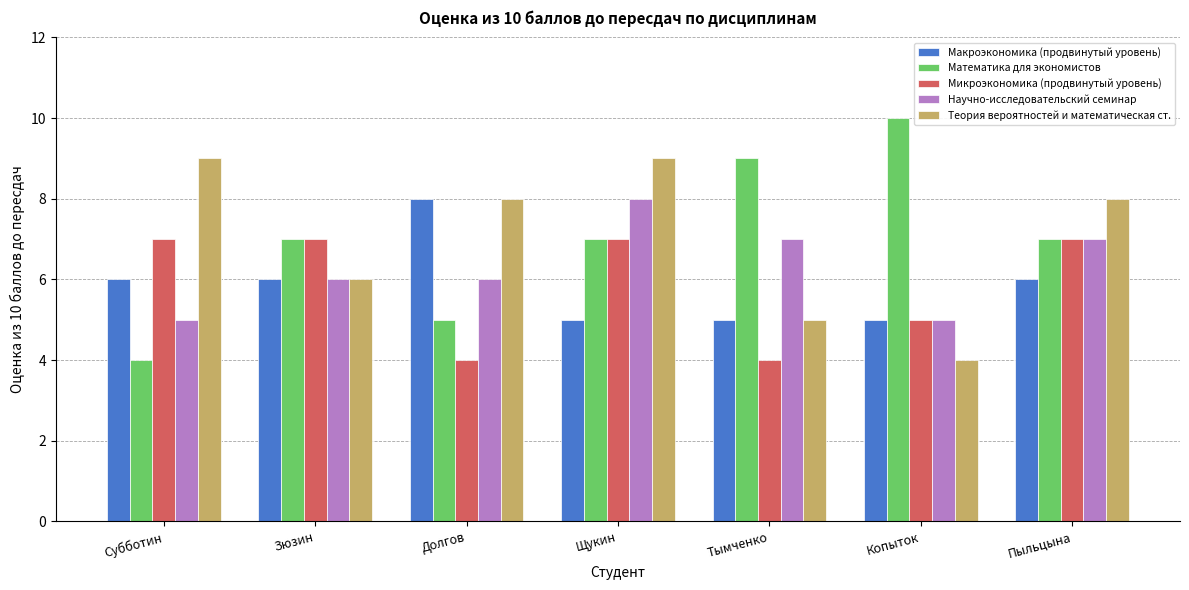

What is the minimum value shown in the chart?

4